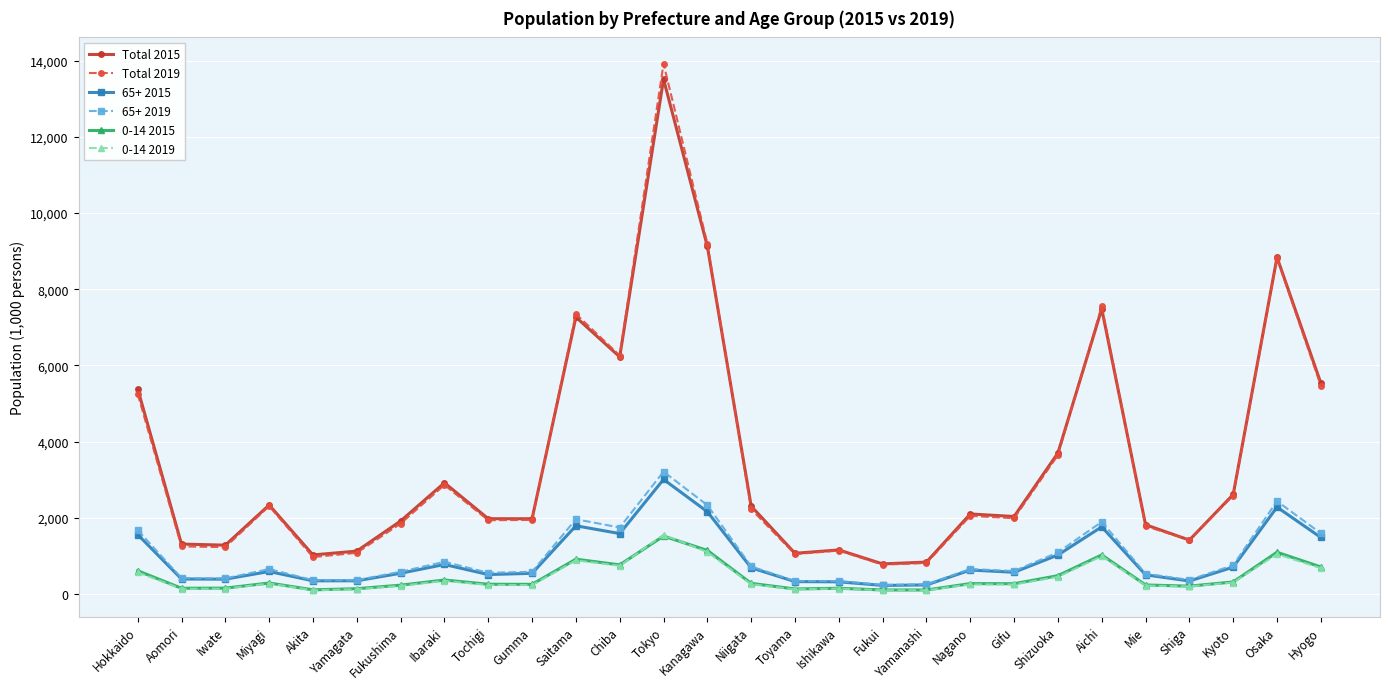

What position from the right is Chiba?

17